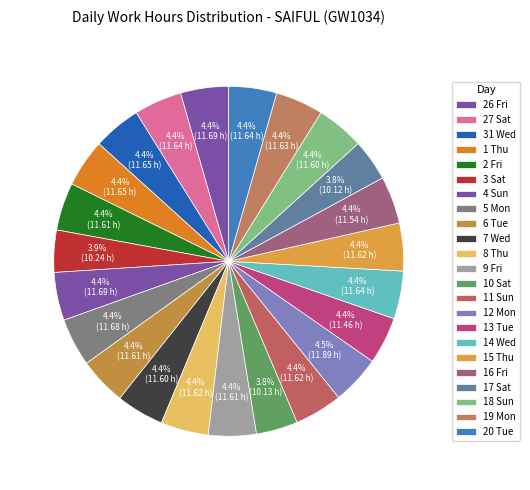

How many segments does this pie chart have?

23